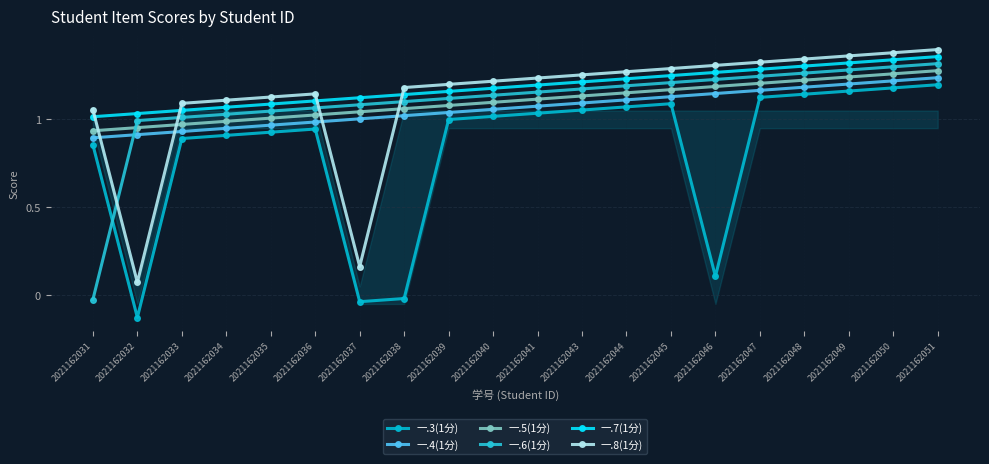

Which series has the largest total across all categories?

一.7(1分)